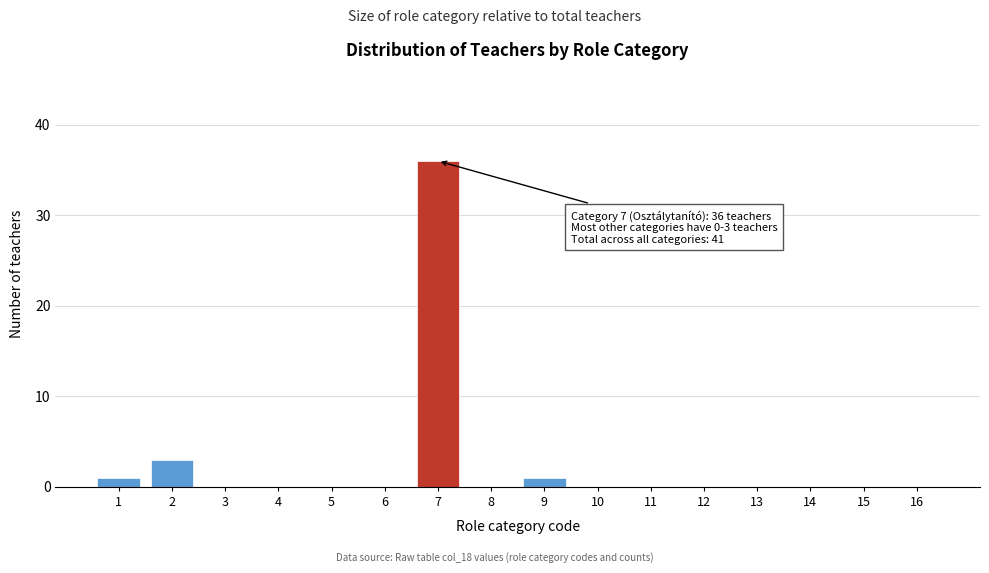

Reading left to right, transcribe all the data shown in this chart.

1=1	2=3	3=0	4=0	5=0	6=0	7=36	8=0	9=1	10=0	11=0	12=0	13=0	14=0	15=0	16=0